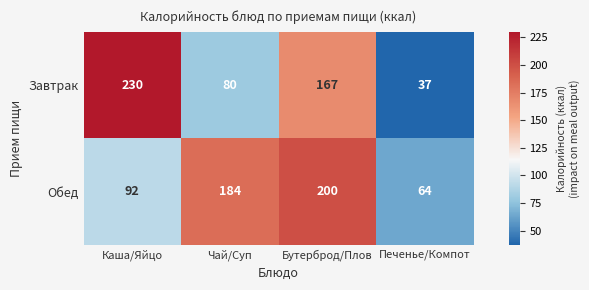

What is the sum of the Завтрак values at Печенье/Компот and Каша/Яйцо?

267